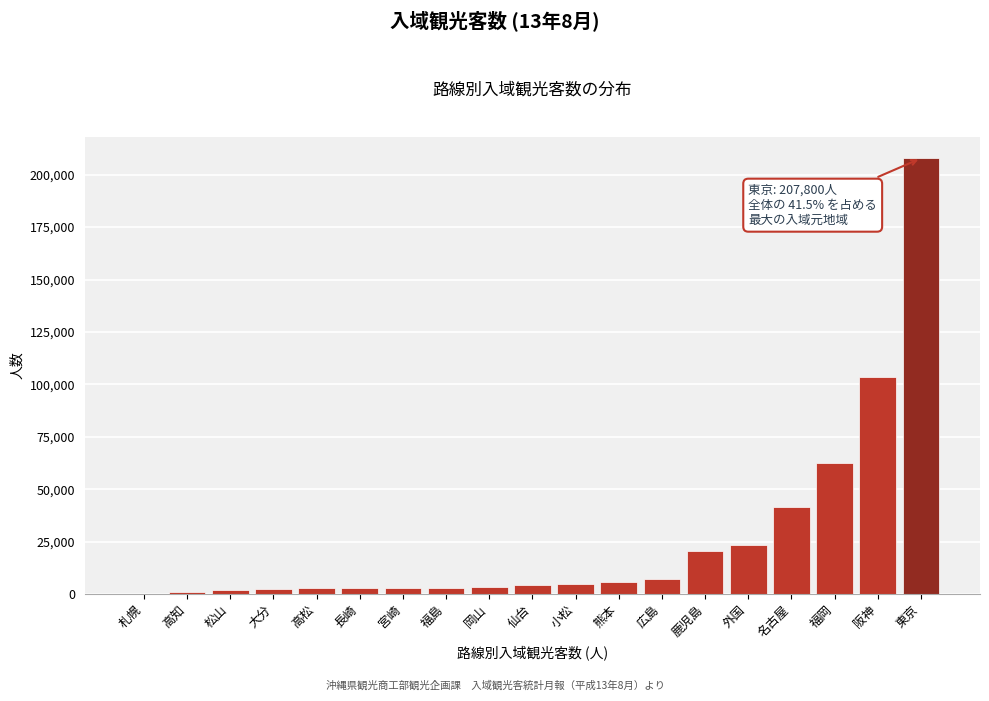

What is the greatest value displayed?

207800